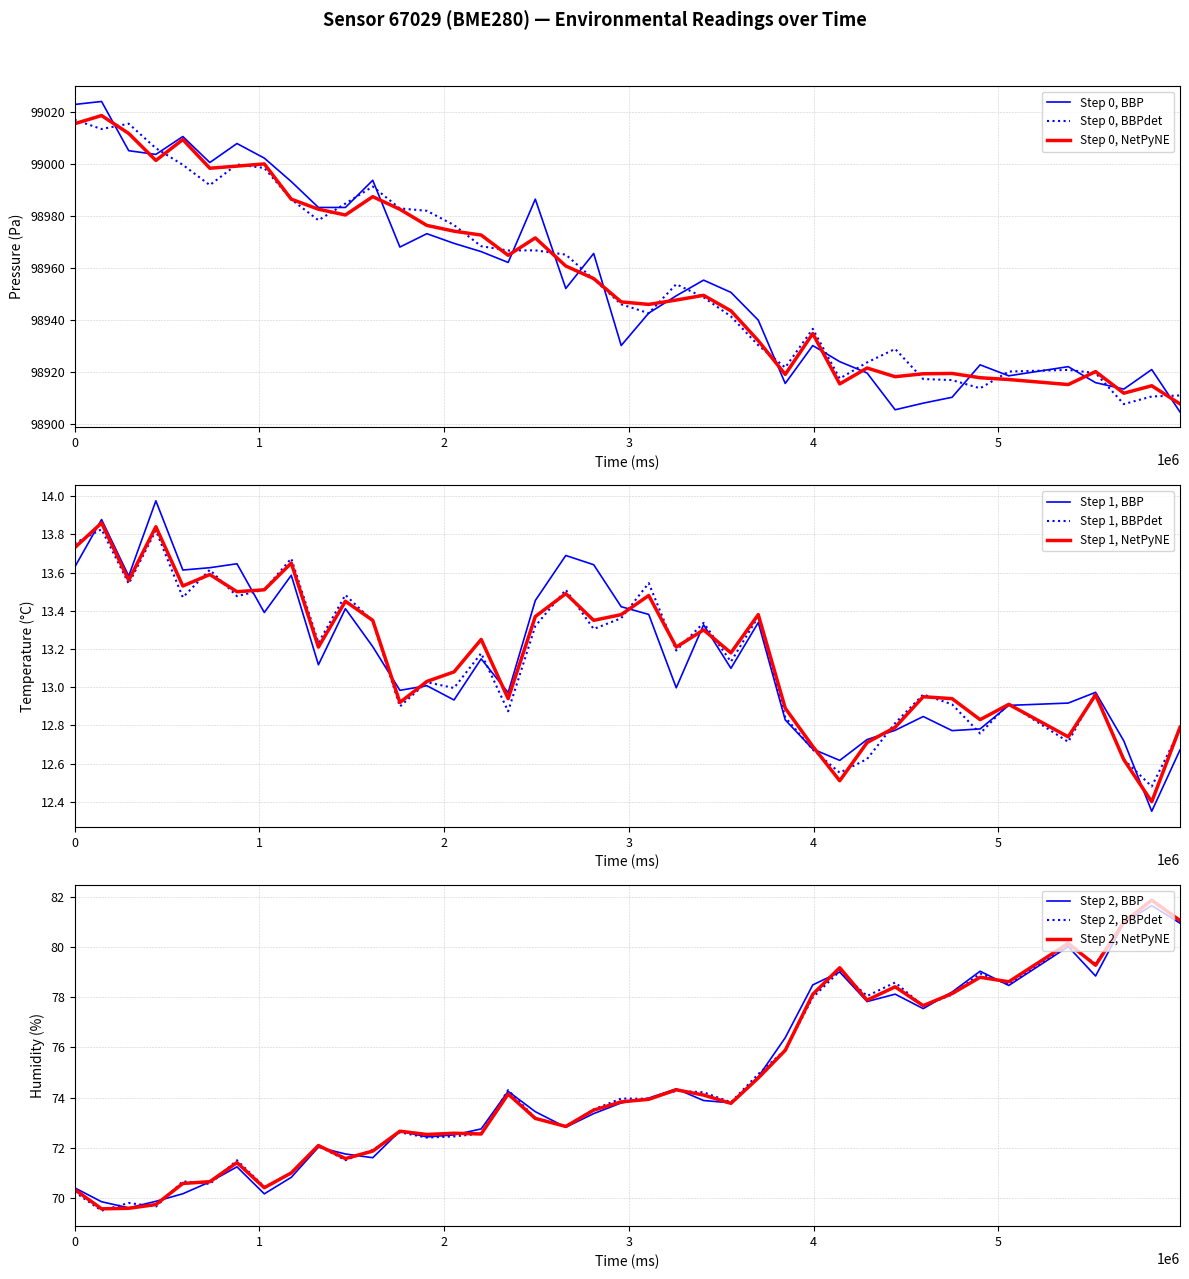

What is the lowest value of the Step 0, NetPyNE series?

98907.6